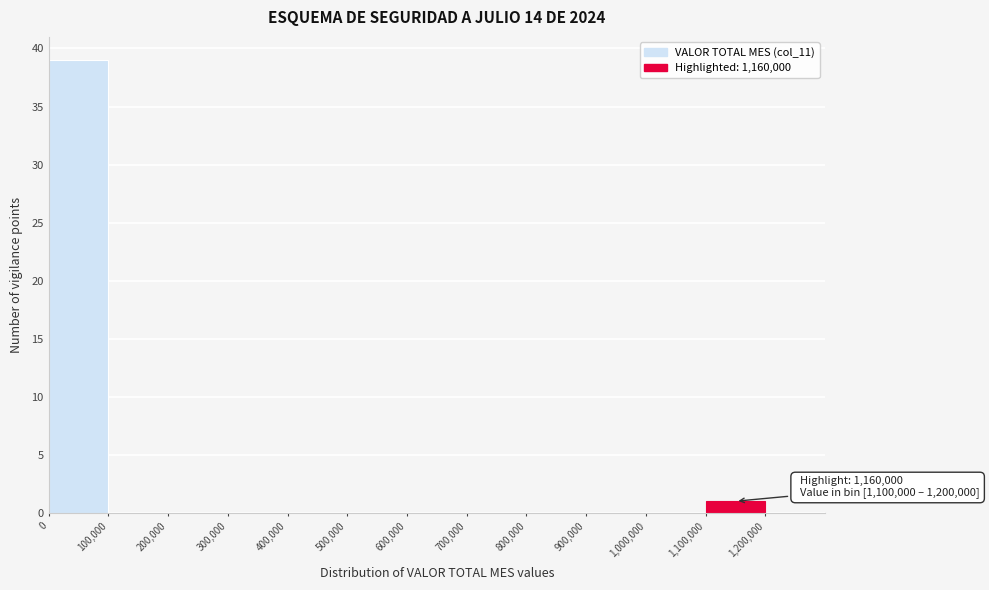

Over which range of the x-axis is the bar tallest?

0 to 100000